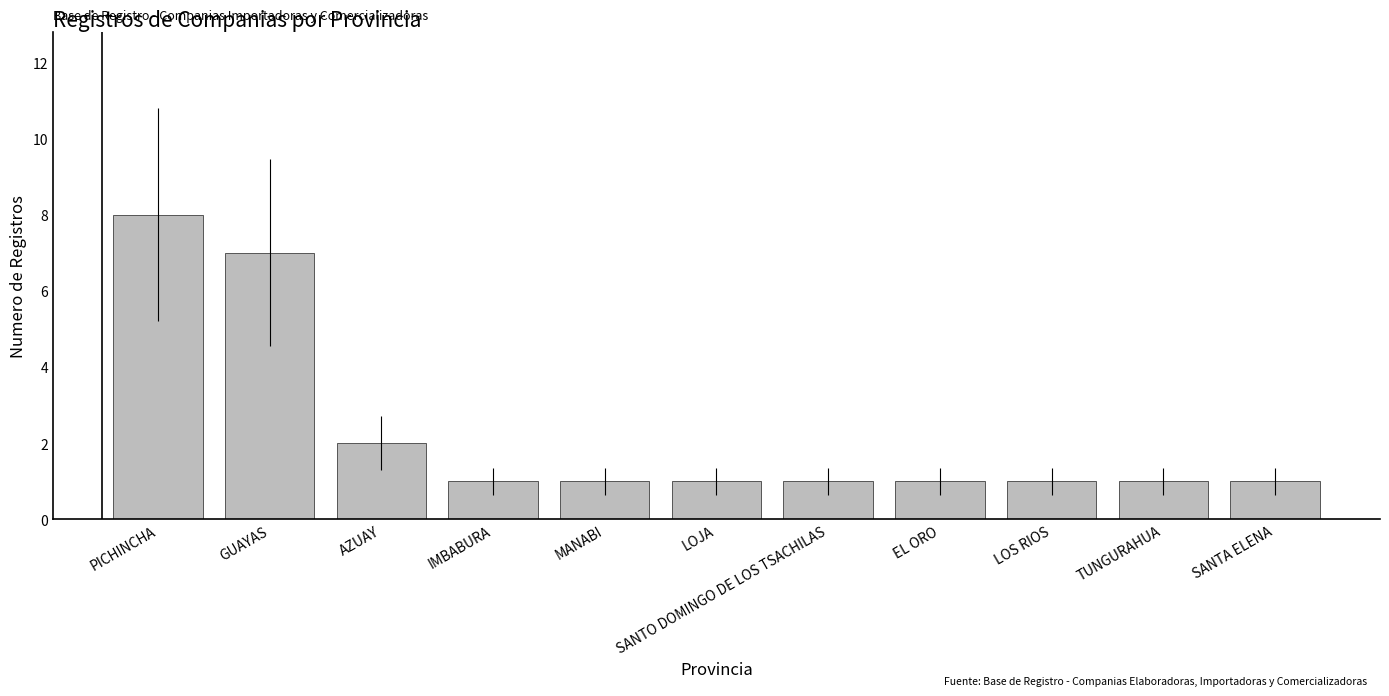

What is the value of the 6th bar from the left?

1